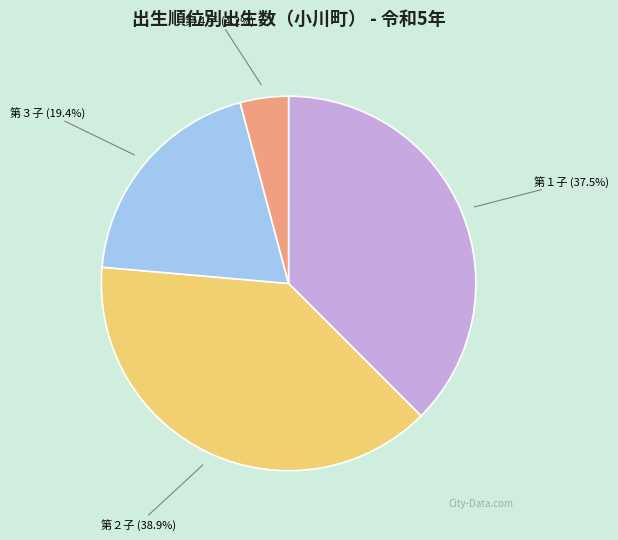

Does any single category account for the majority?

No